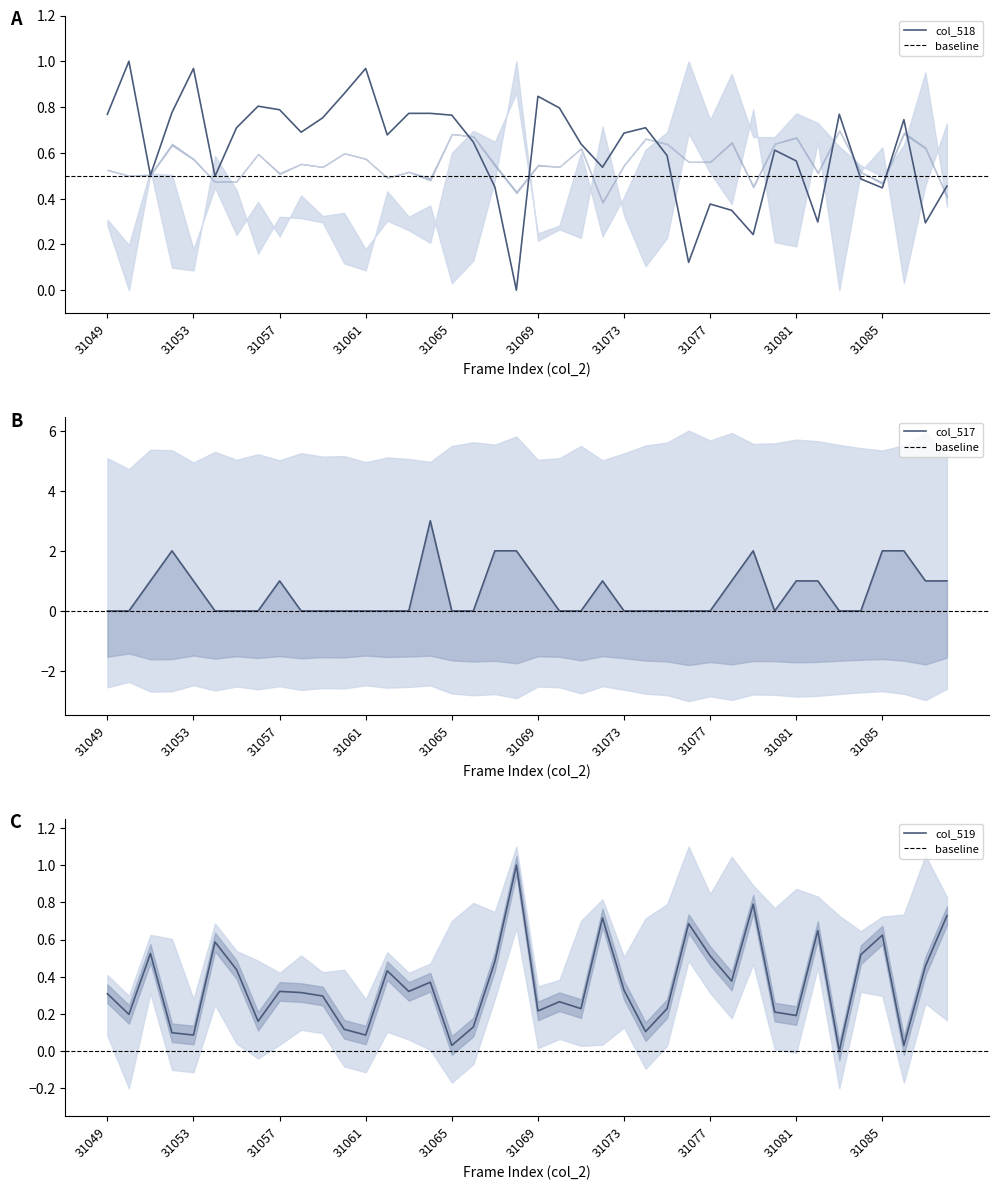

At how many categories does at least one series exceed 2?

1